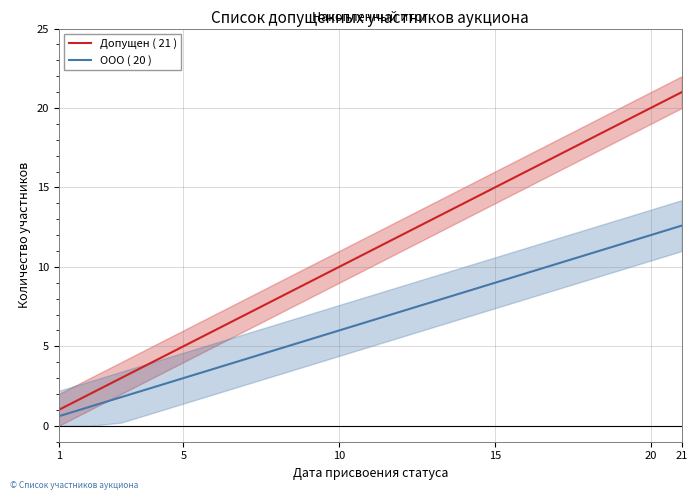

The ООО ( 20 ) series shows 12.6 at 21. True or false?

True